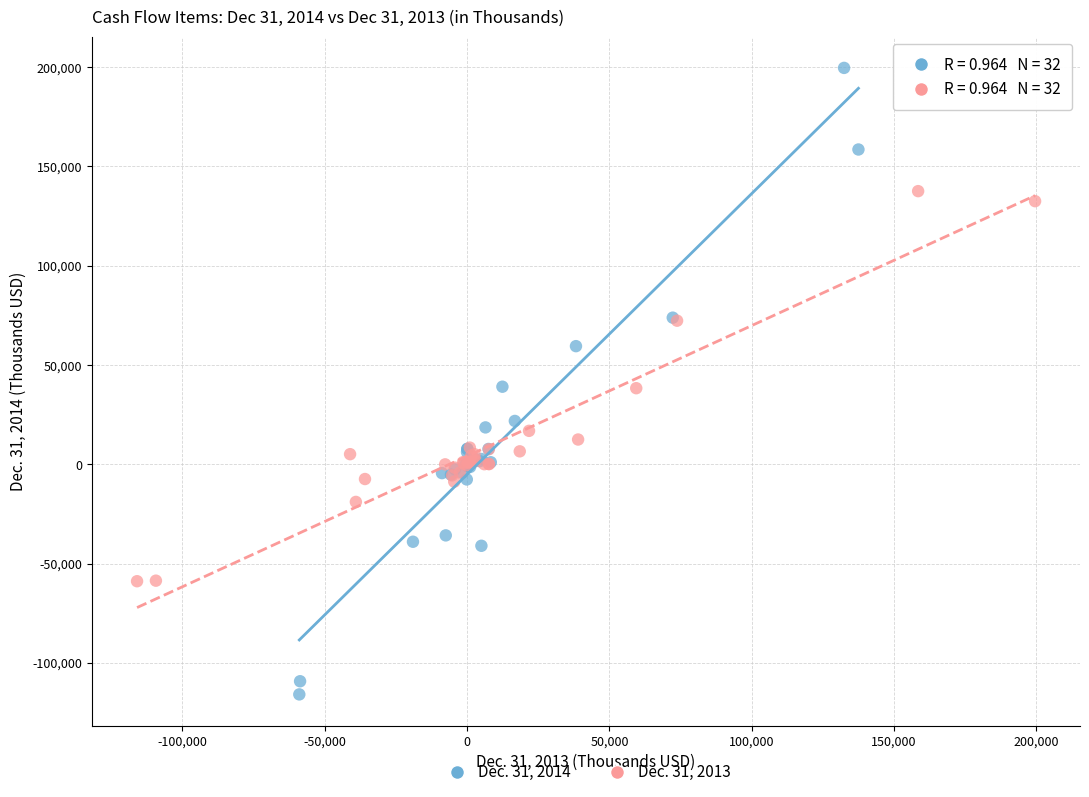

Which series contains the highest Y value?

Dec. 31, 2014